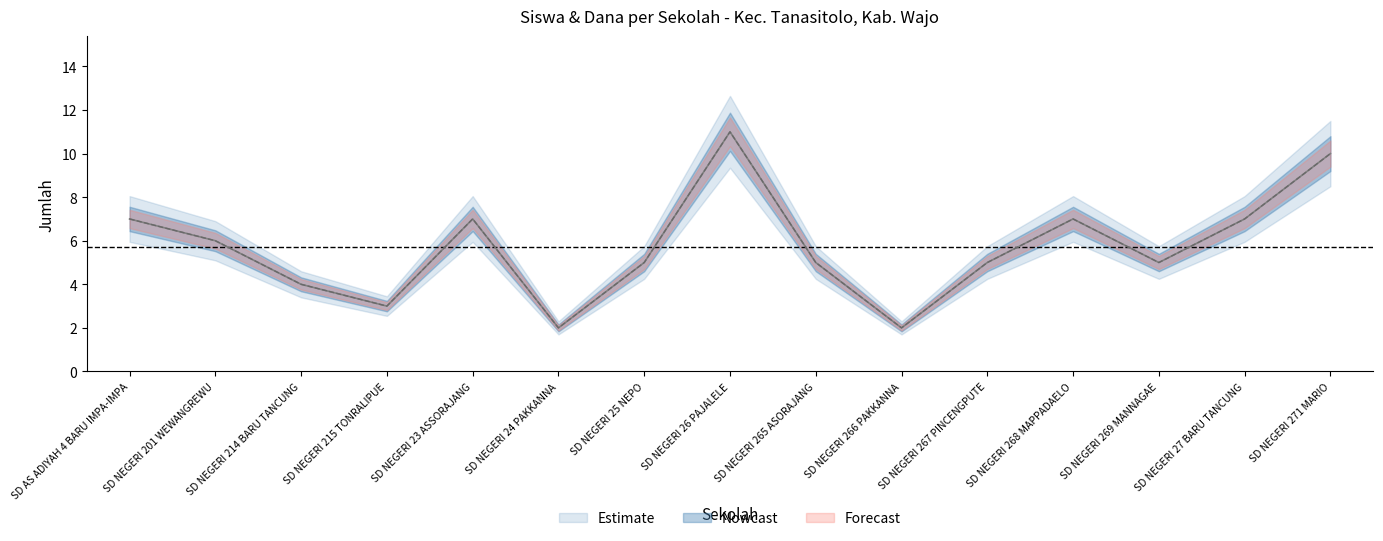

True or false: Siswa Disalurkan has more than 0 interior local peaks.

True